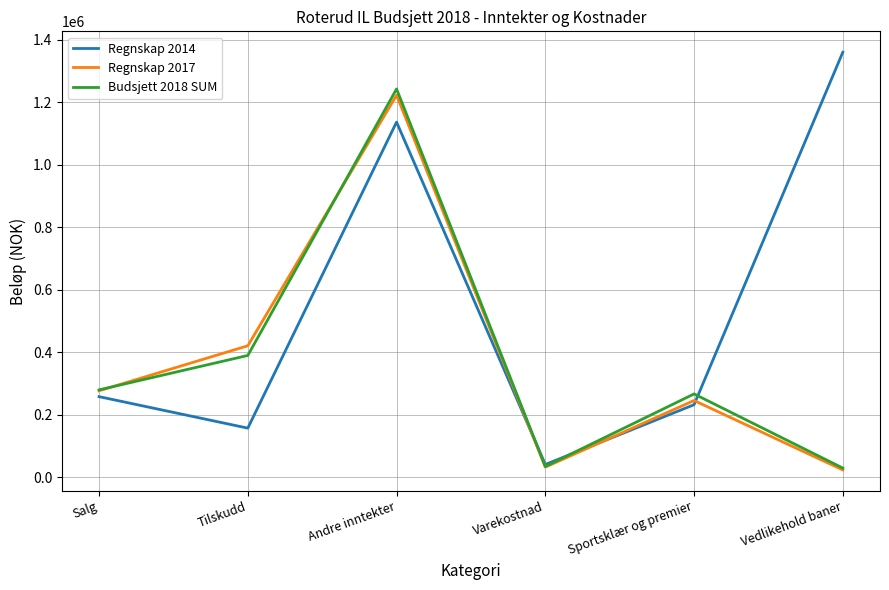

Is it true that Budsjett 2018 SUM equals 280000 at Salg?

True